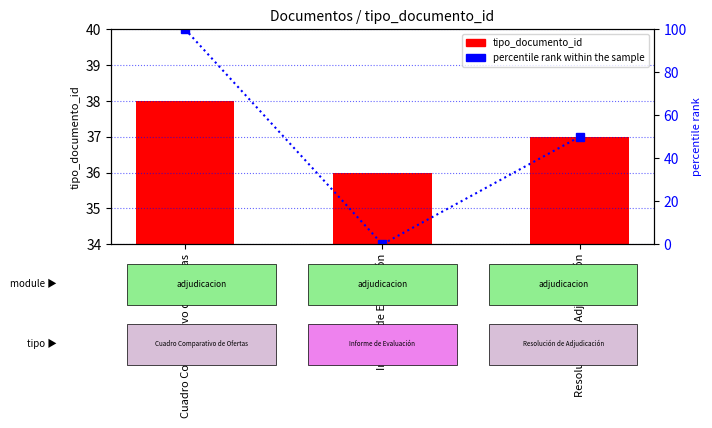

What are all the series names shown in the legend?

tipo_documento_id, percentile rank within the sample